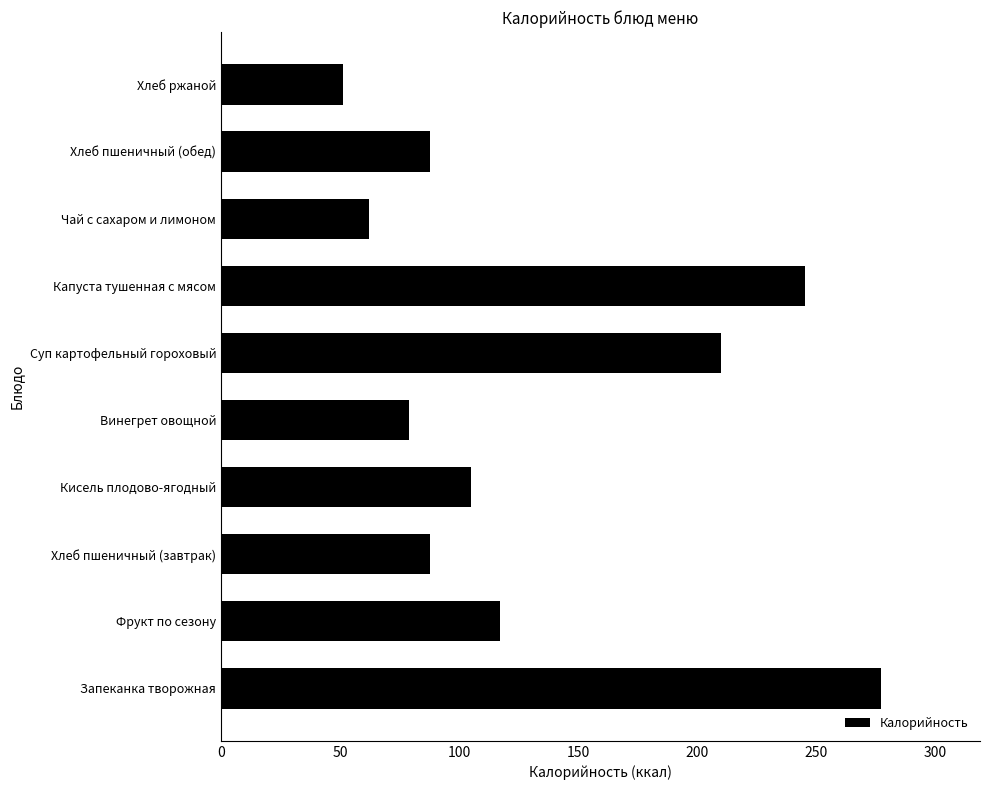

What is the change in value from Запеканка творожная to Хлеб пшеничный (завтрак)?

-189.4